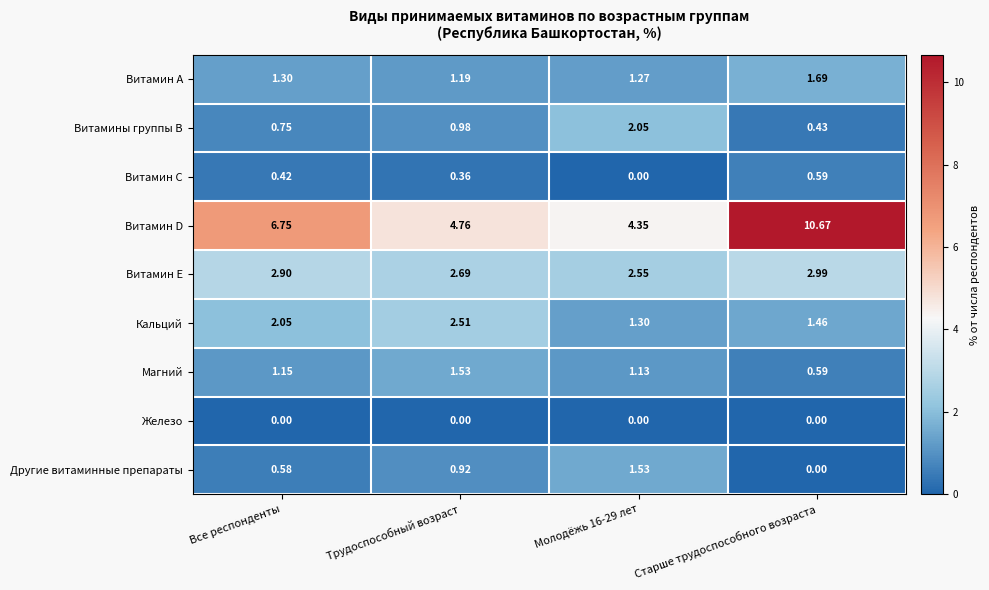

Count the number of categories in the chart.

4